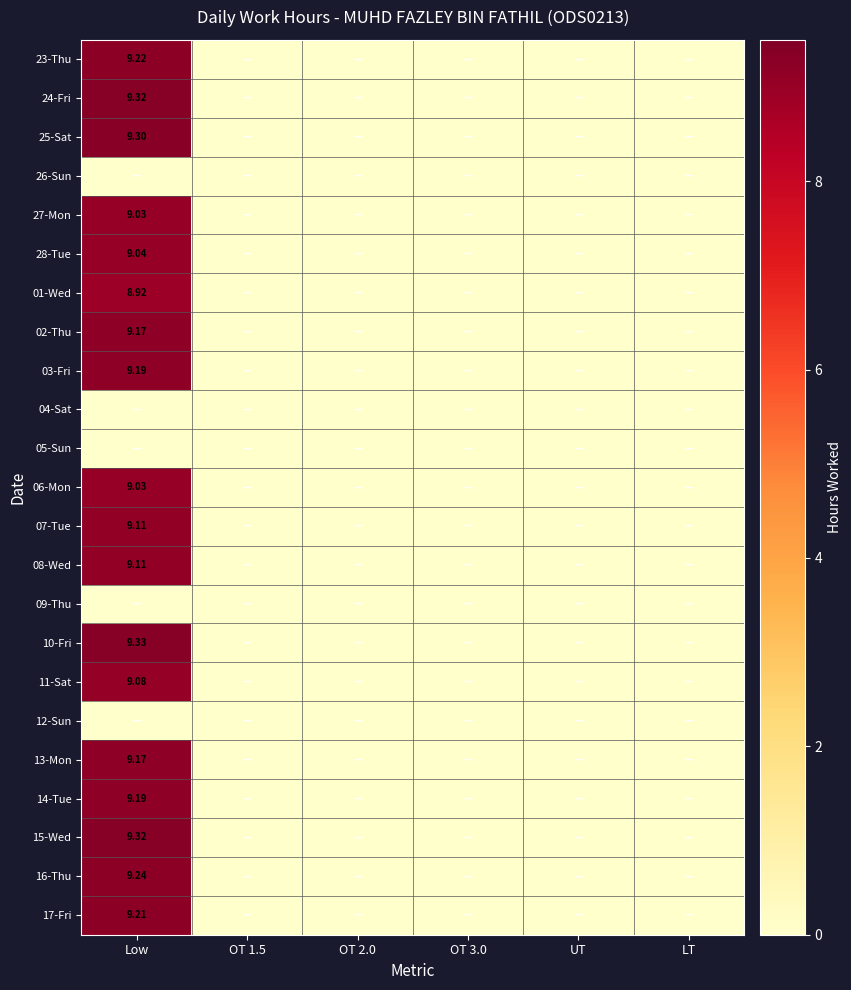

Which category has the highest value in the 13-Mon series?

Low